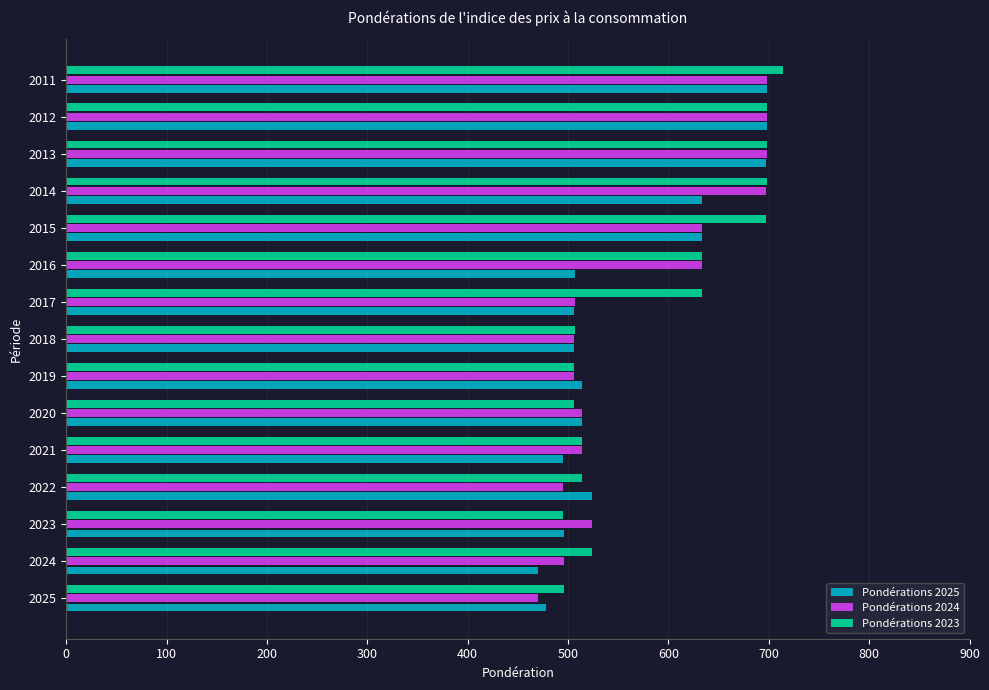

What value does the Pondérations 2025 series have at 2014?

633